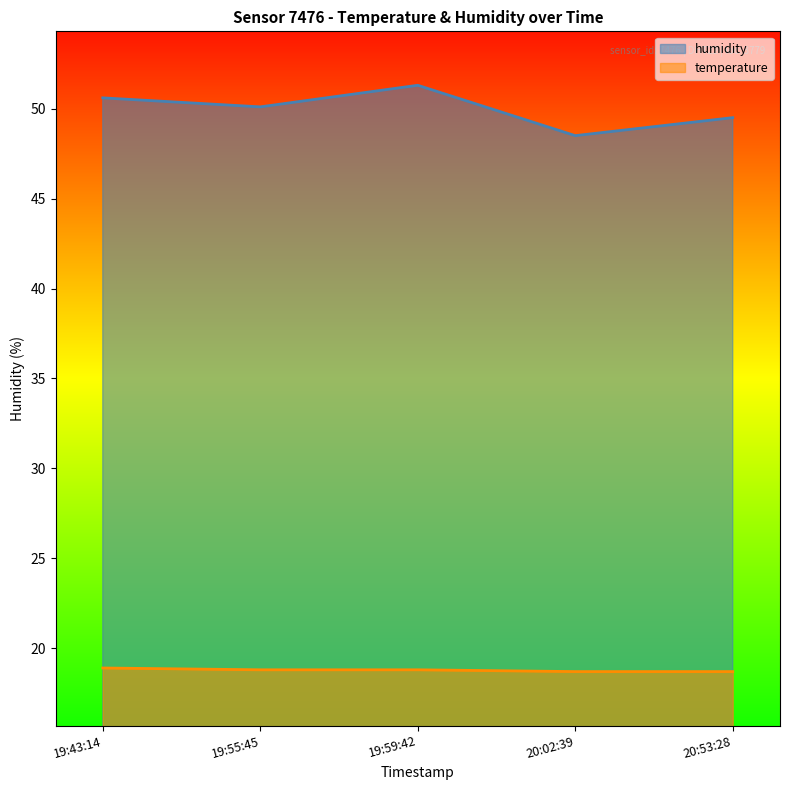

What is the minimum value shown in the chart?

18.7